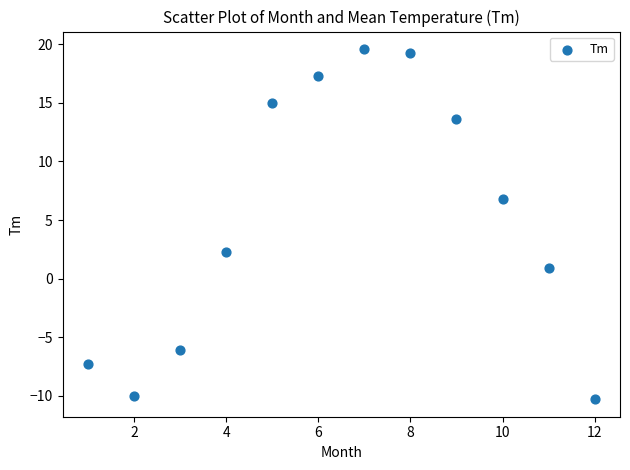

What Y value in the scatter plot is closest to 4?

2.3